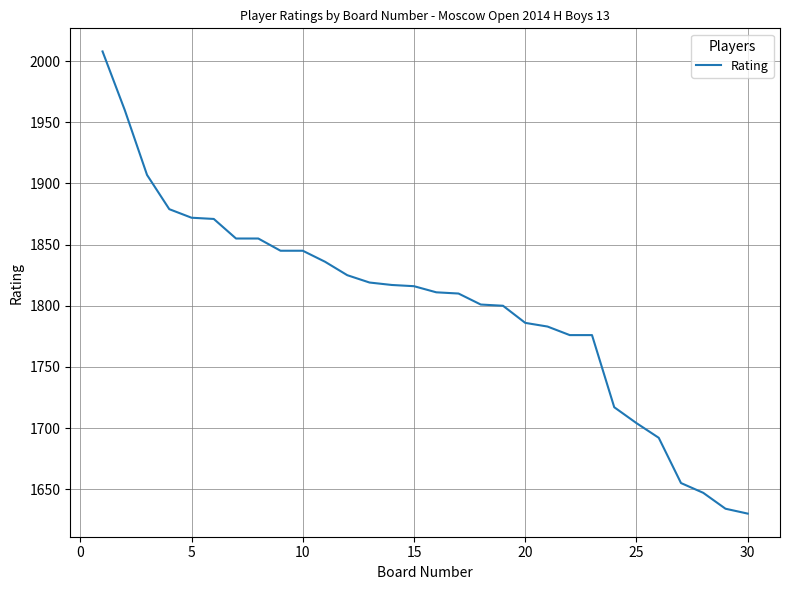

What is the greatest value displayed?

2008